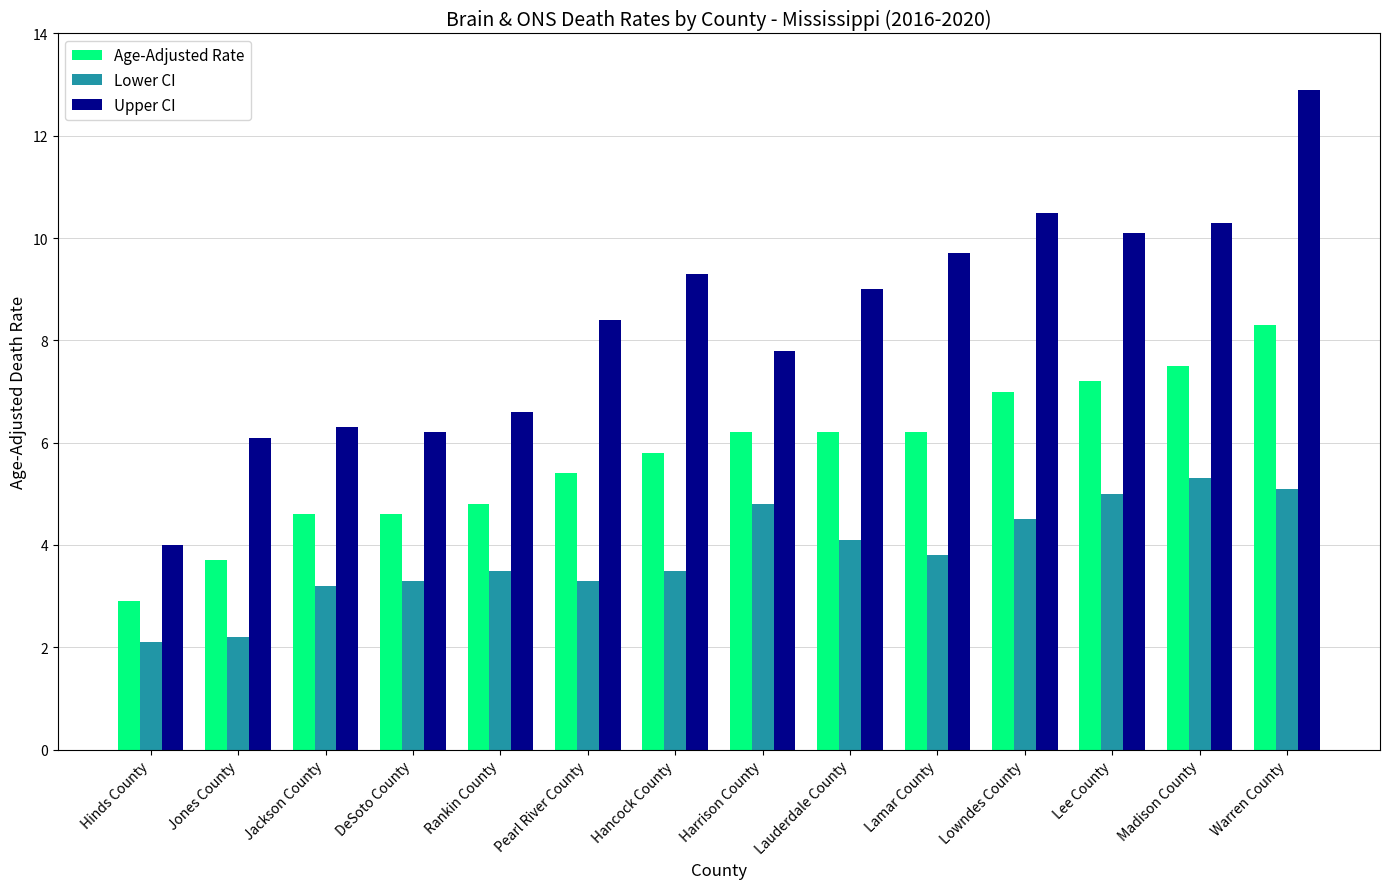

At which category is the sum across all series the highest?

Warren County